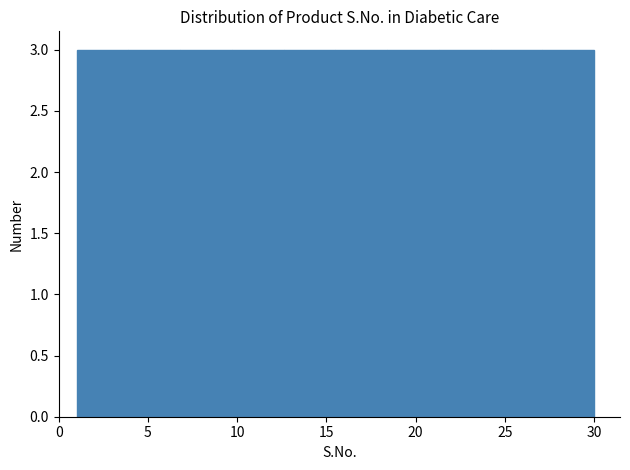

Reading left to right, list every bar in this chart as the range it spans on the x-axis followed by its height. Neither the bar edges nor the heights are printed on the chart, so give them approximately, as read against the axes.

1.0 to 3.9: 3
3.9 to 6.8: 3
6.8 to 9.7: 3
9.7 to 12.6: 3
12.6 to 15.5: 3
15.5 to 18.4: 3
18.4 to 21.3: 3
21.3 to 24.2: 3
24.2 to 27.1: 3
27.1 to 30.0: 3